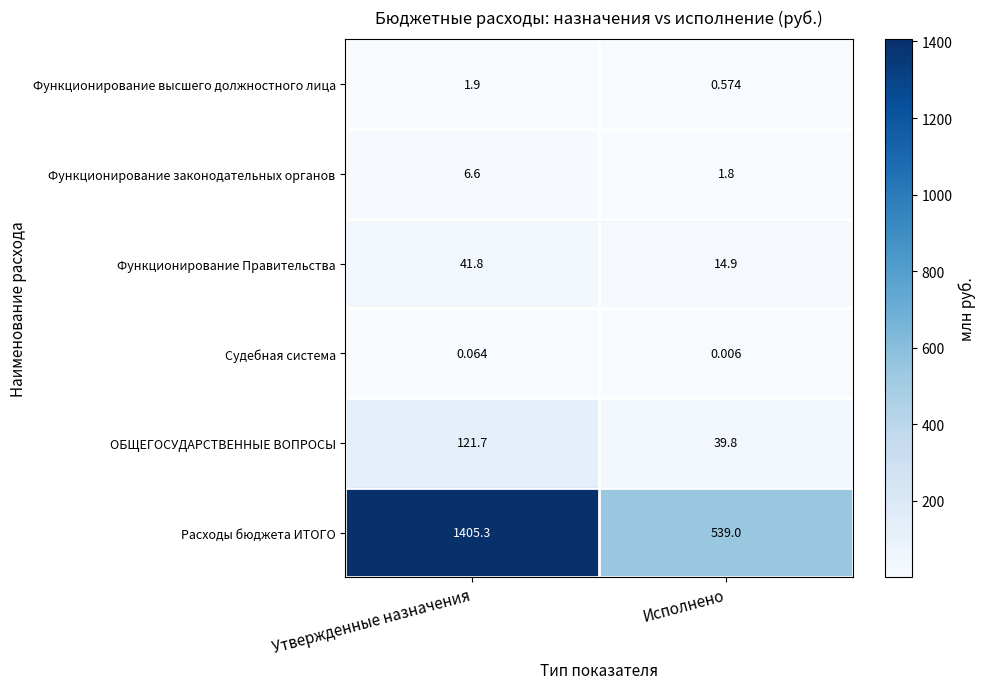

Where is Функционирование Правительства nearest to the value 28?

Исполнено